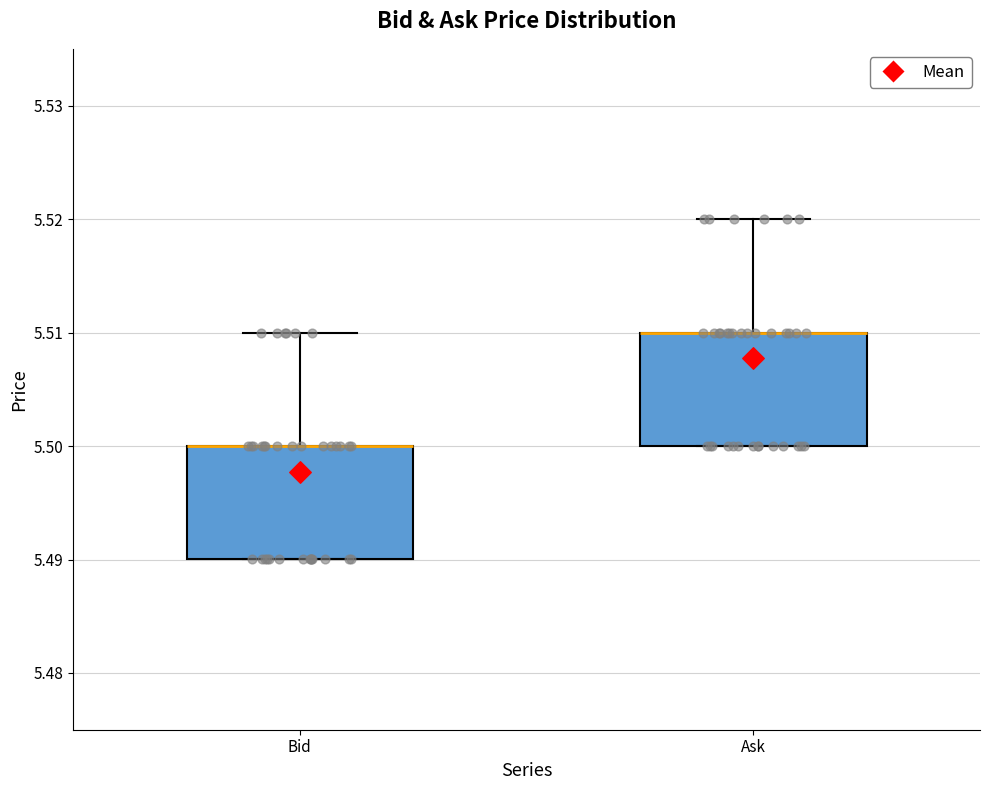

Reading left to right, transcribe this box plot: for each box, give where its median line is, the range the box spans, and where its two whiskers end, as read against the y-axis. The values are not printed on the chart, so give them approximately, as read against the axis.

Bid: median 5.50 (drawn on the box's upper edge), box 5.49 to 5.50, whiskers 5.49 to 5.51
Ask: median 5.51 (drawn on the box's upper edge), box 5.50 to 5.51, whiskers 5.50 to 5.52